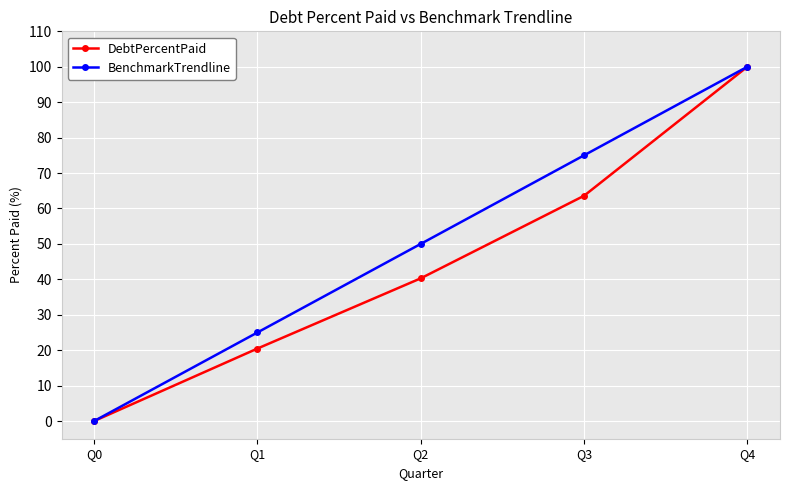

Is it true that DebtPercentPaid equals 33.3 at Q1?

False